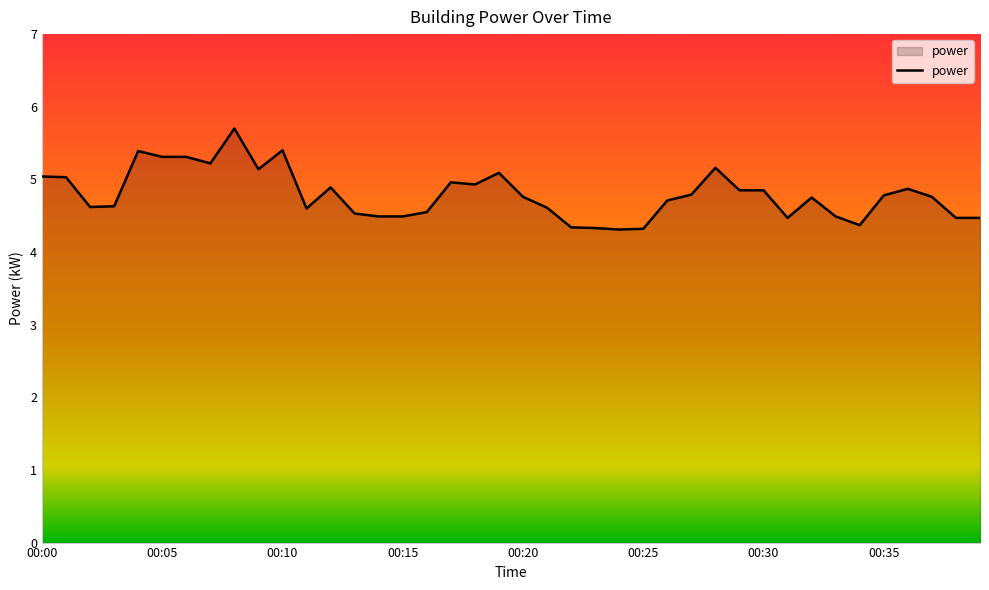

What is the difference between the maximum and minimum values?

1.4